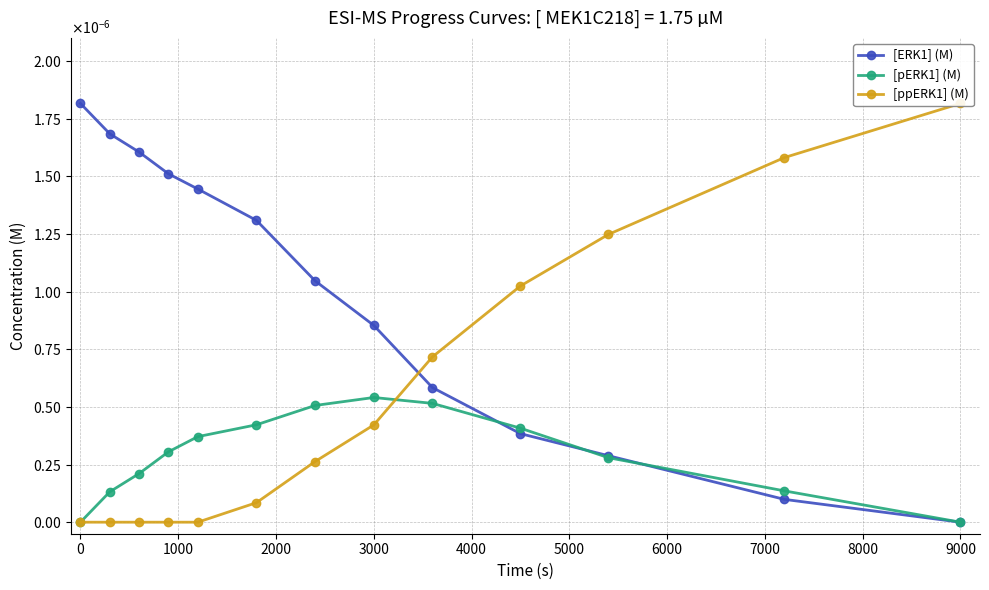

Which series has the widest spread of values?

[ERK1] (M)